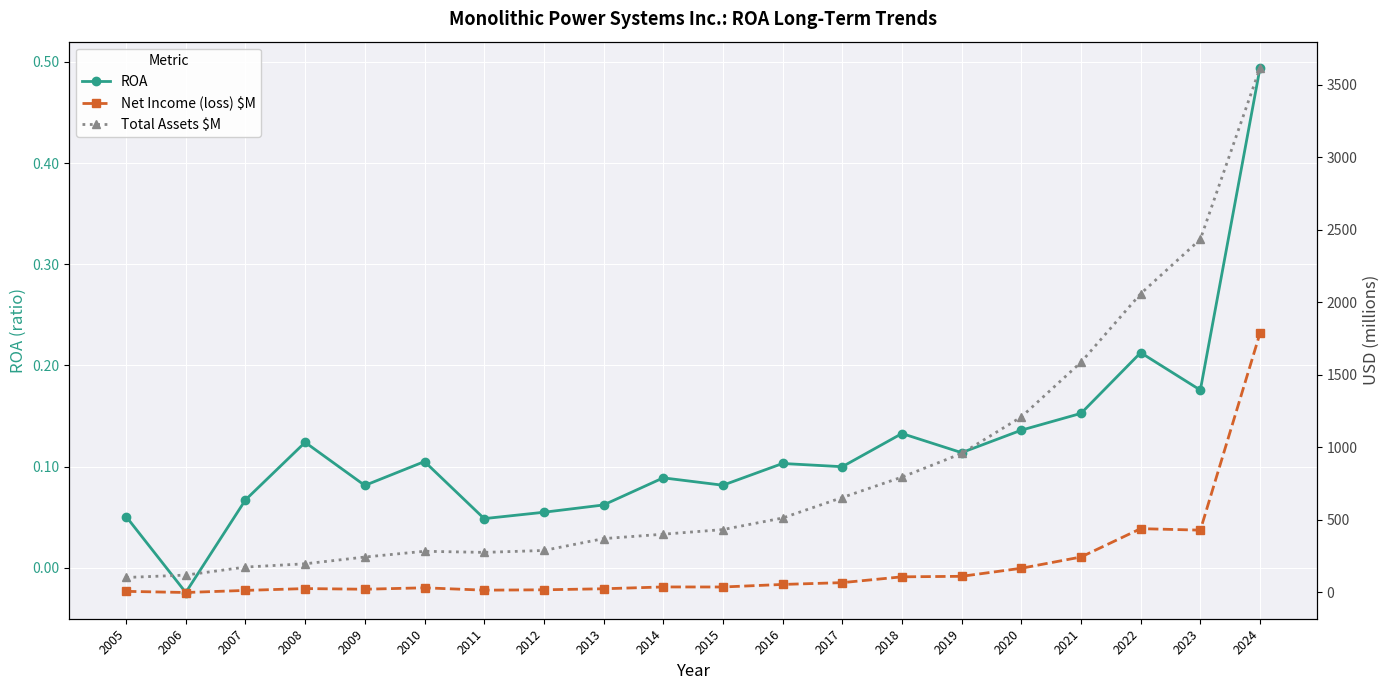

Rank the series by their average value, from lowest to highest.

ROA, Net Income (loss) $M, Total Assets $M